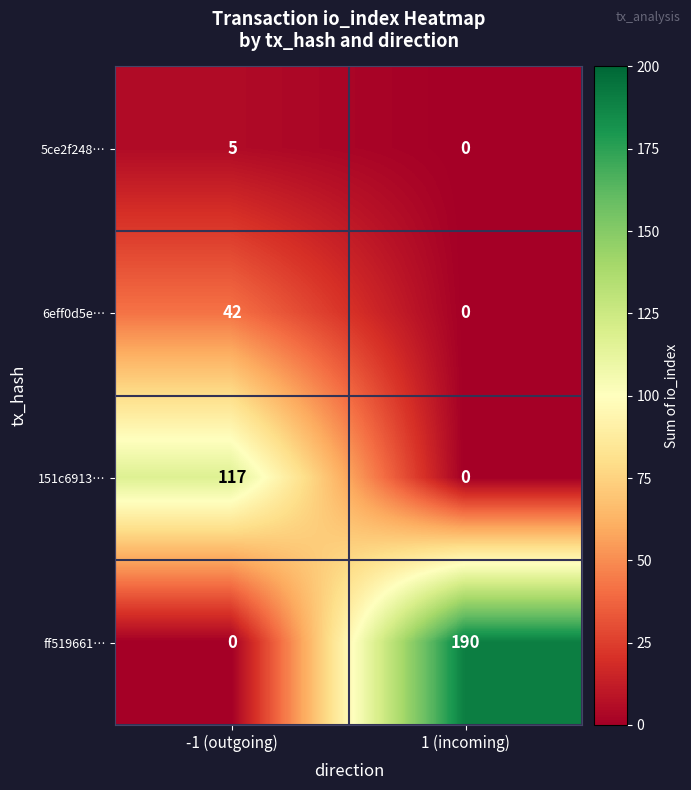

List the series in order of their overall mean, lowest first.

5ce2f248…, 6eff0d5e…, 151c6913…, ff519661…